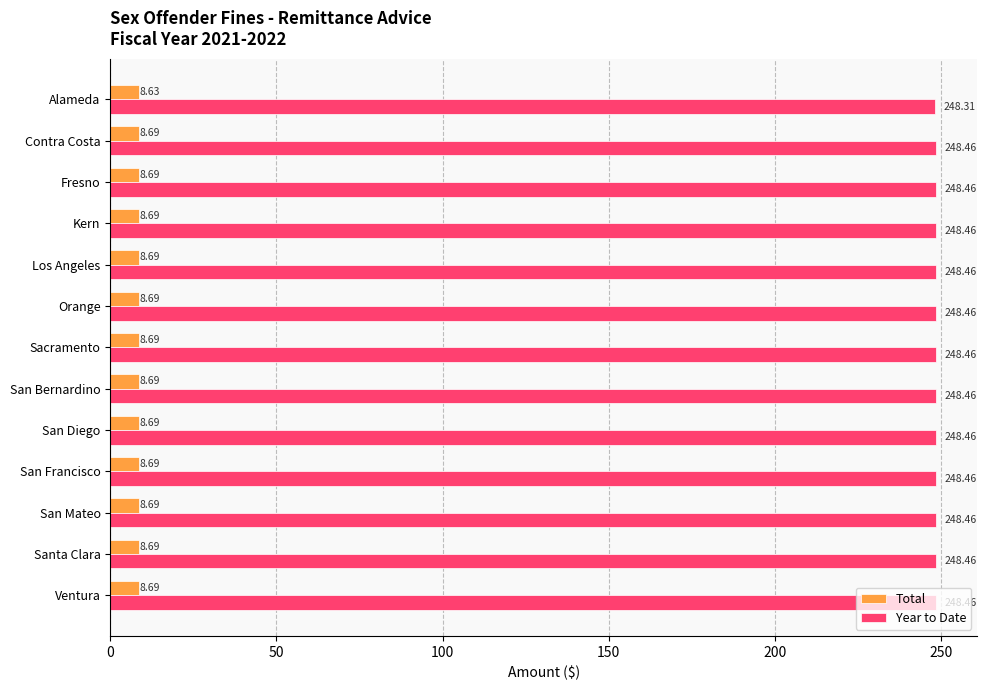

What is the smallest value displayed?

8.6